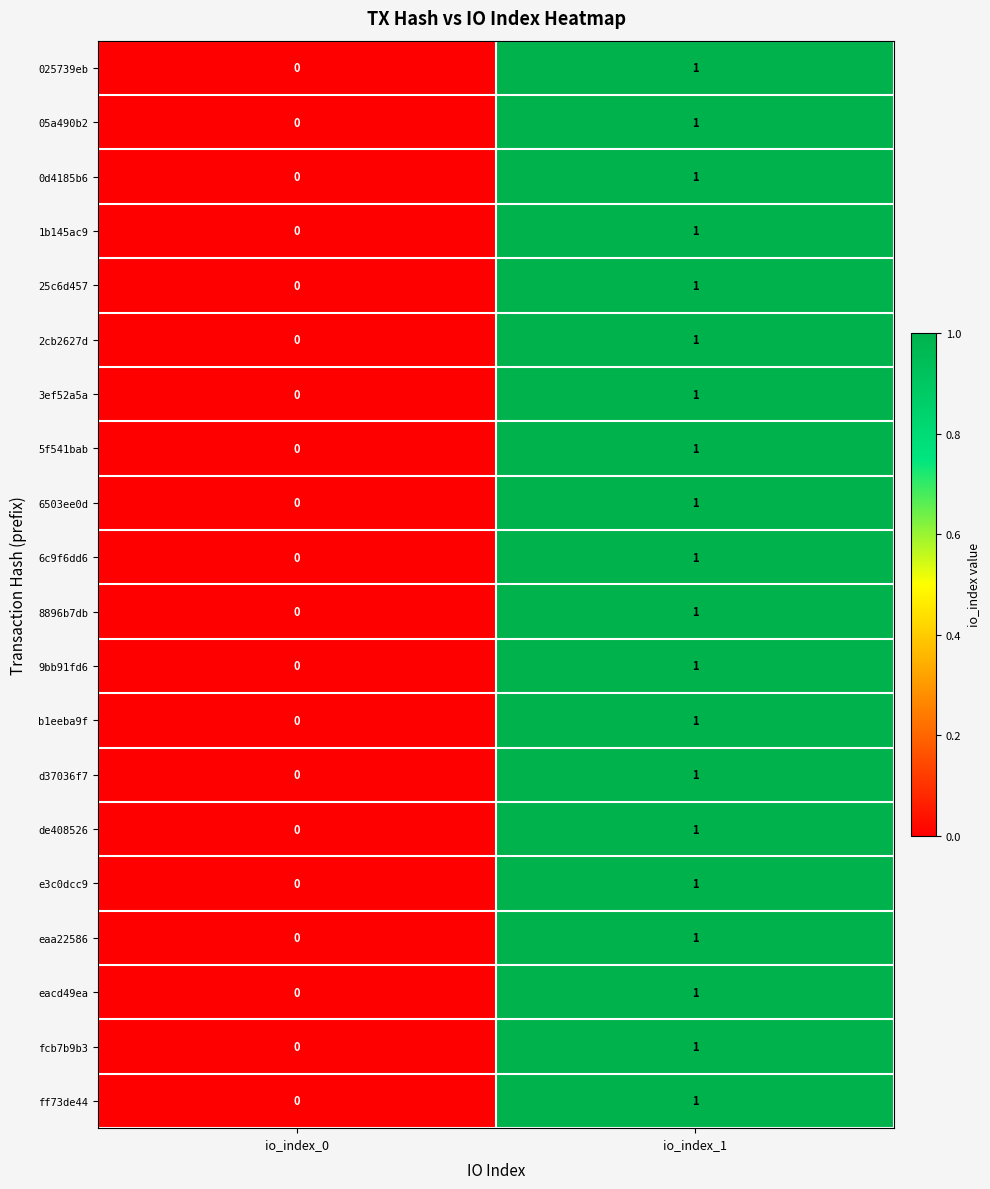

At which category is the sum across all series the highest?

io_index_1